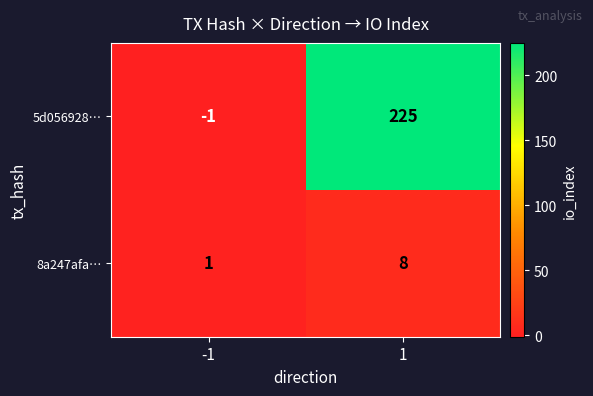

Between -1 and 1, which series saw the biggest shift?

5d056928…